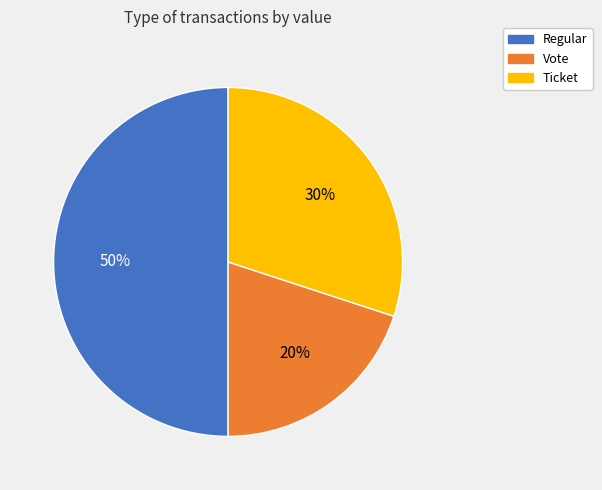

True or false: Vote accounts for 8% of the total.

False